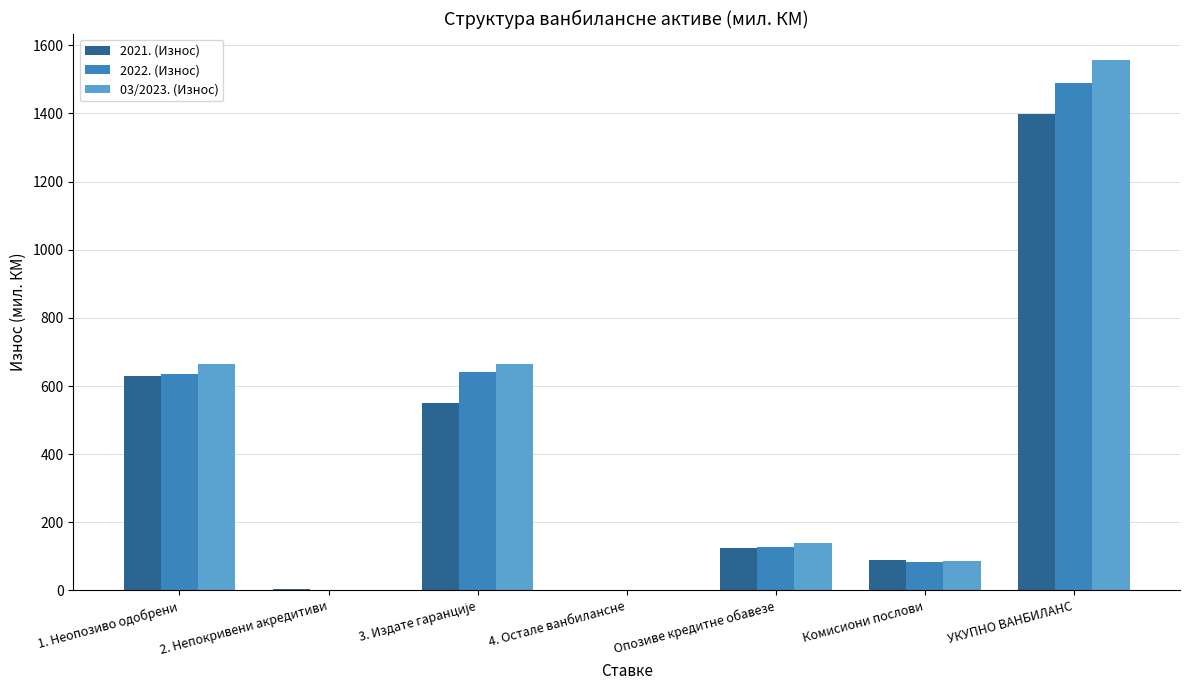

Count the number of categories in the chart.

7